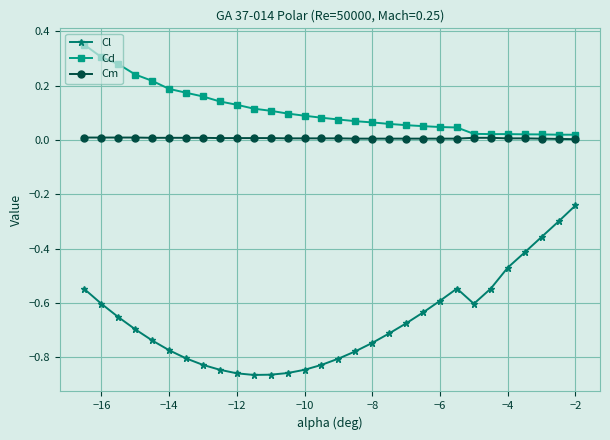

What is the sum of all Cd values?

3.3